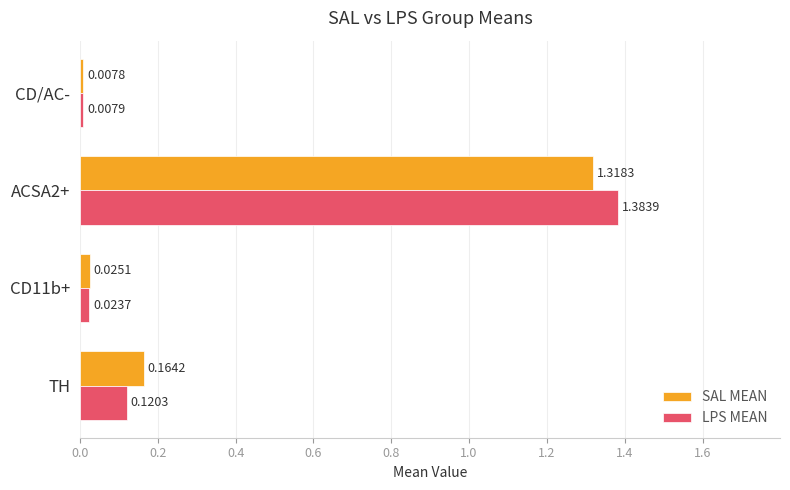

Between CD11b+ and CD/AC-, which series saw the biggest shift?

SAL MEAN